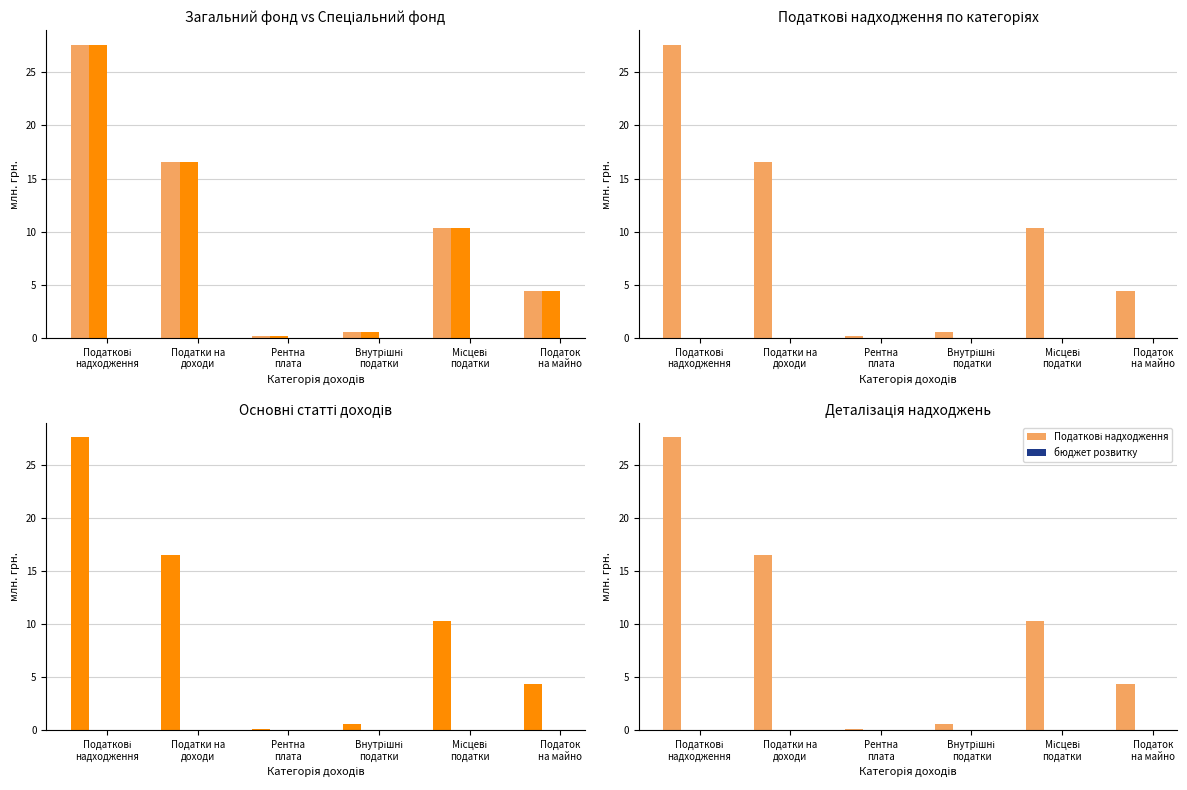

The value of Загальний фонд at Місцеві
податки is 13.6. True or false?

False